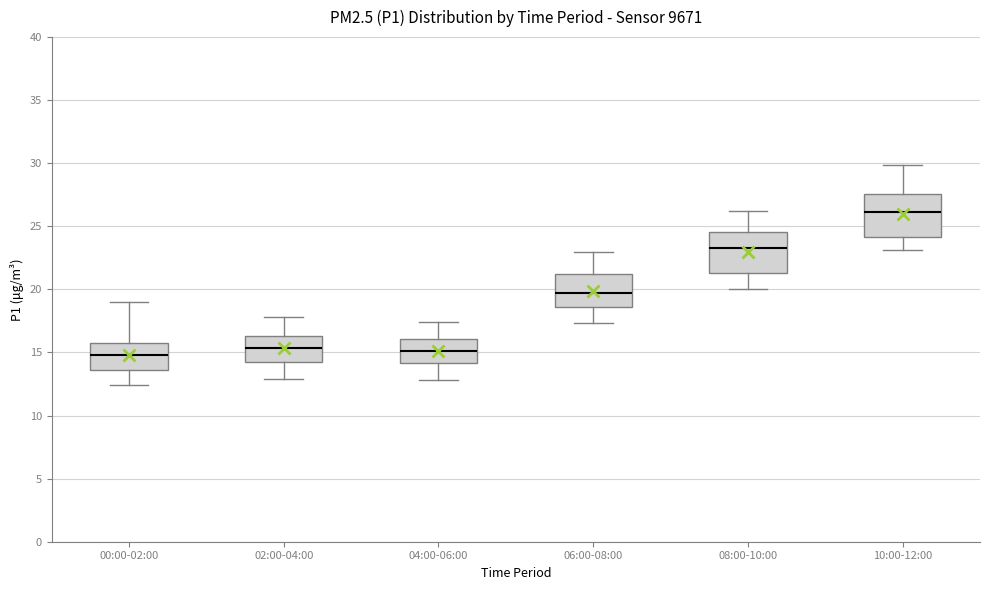

Reading left to right, read every box against the y-axis: the position of its median line, the range the box covers, and the ends of its whiskers. The values are not printed on the chart, so give them approximately, as read against the axis.

00:00-02:00: median 15.0, box 13.5 to 16.0, whiskers 12.5 to 19.0
02:00-04:00: median 15.5, box 14.5 to 16.5, whiskers 13.0 to 18.0
04:00-06:00: median 15.0, box 14.0 to 16.0, whiskers 13.0 to 17.5
06:00-08:00: median 20.0, box 18.5 to 21.0, whiskers 17.5 to 23.0
08:00-10:00: median 23.5, box 21.5 to 24.5, whiskers 20.0 to 26.0
10:00-12:00: median 26.0, box 24.0 to 27.5, whiskers 23.0 to 30.0